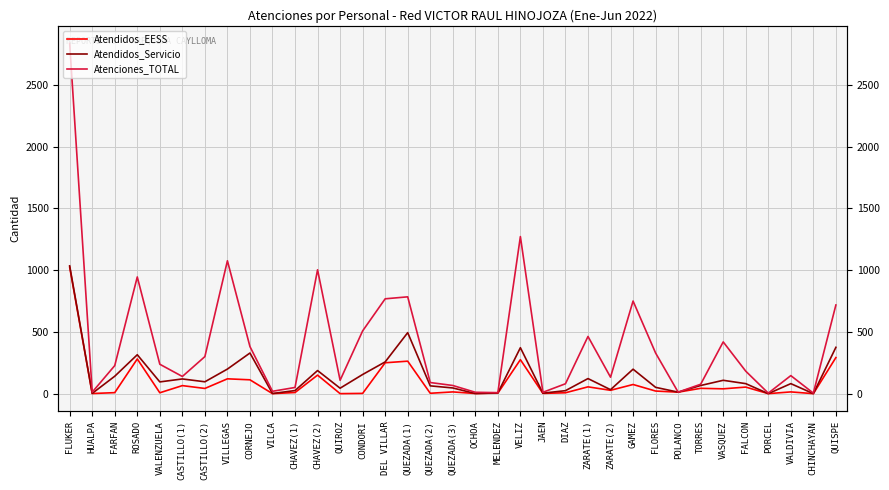

Which series has the largest total across all categories?

Atenciones_TOTAL